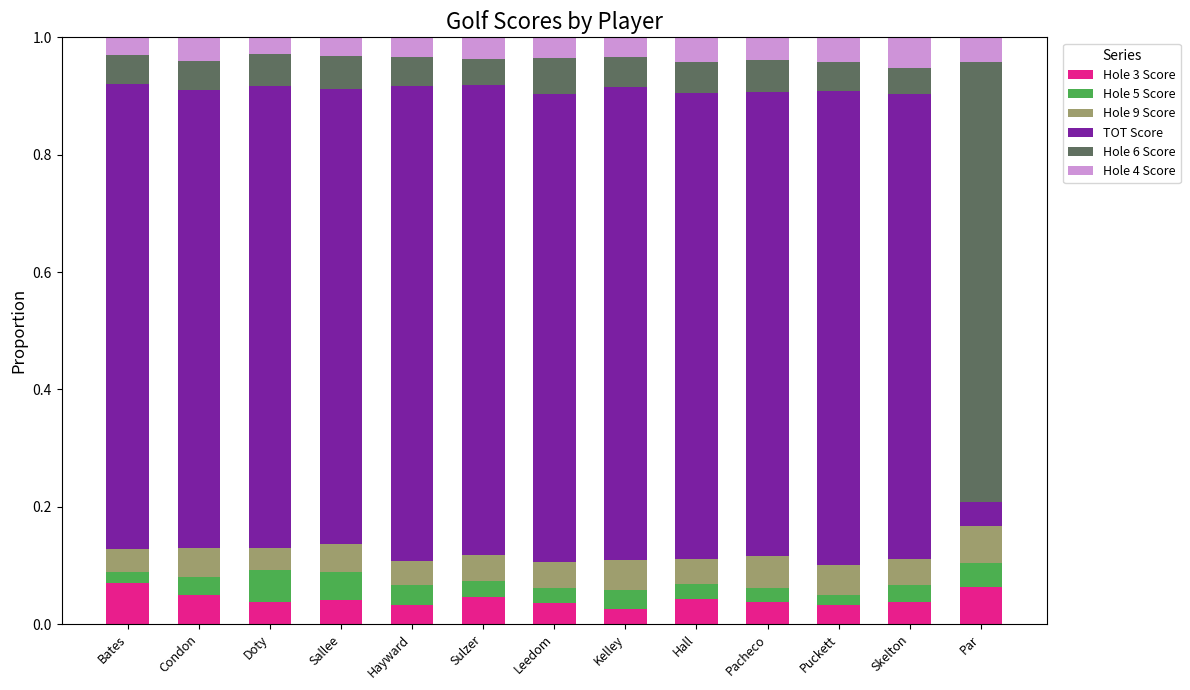

What is the total value across all series at Doty?

1.0